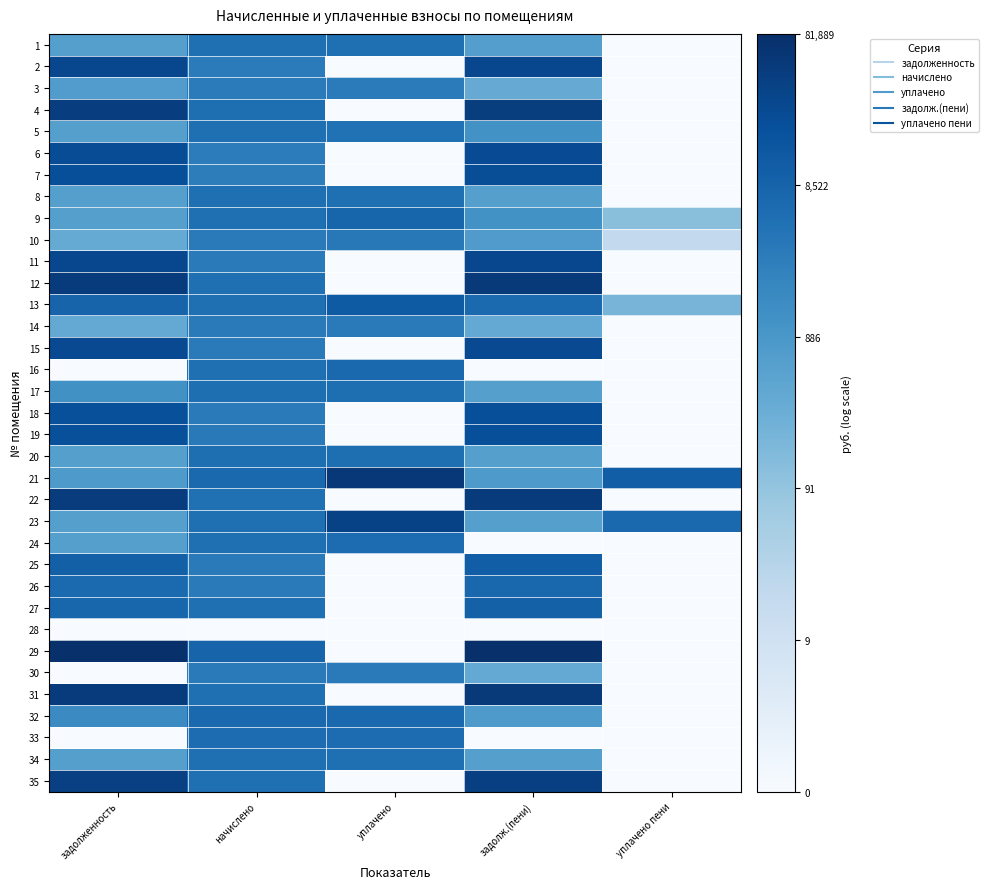

At which category does the chart reach its peak across all series?

задолж.(пени)